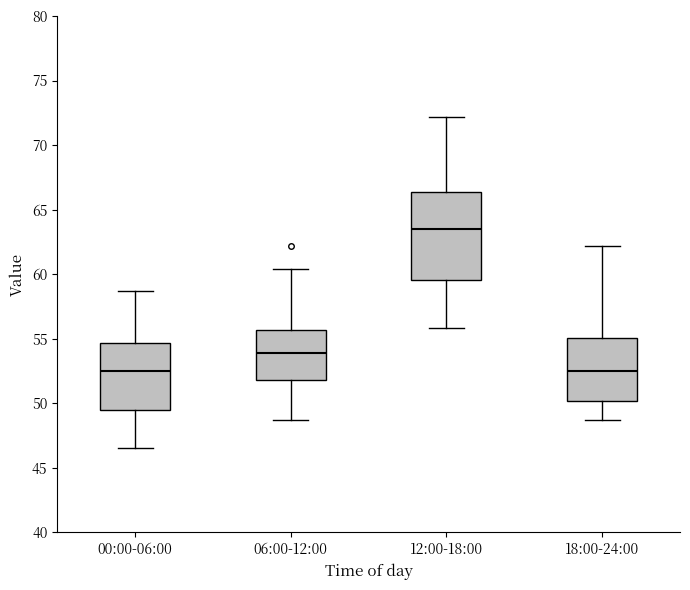

Which box is the tallest, from its lower edge to its upper edge?

12:00-18:00